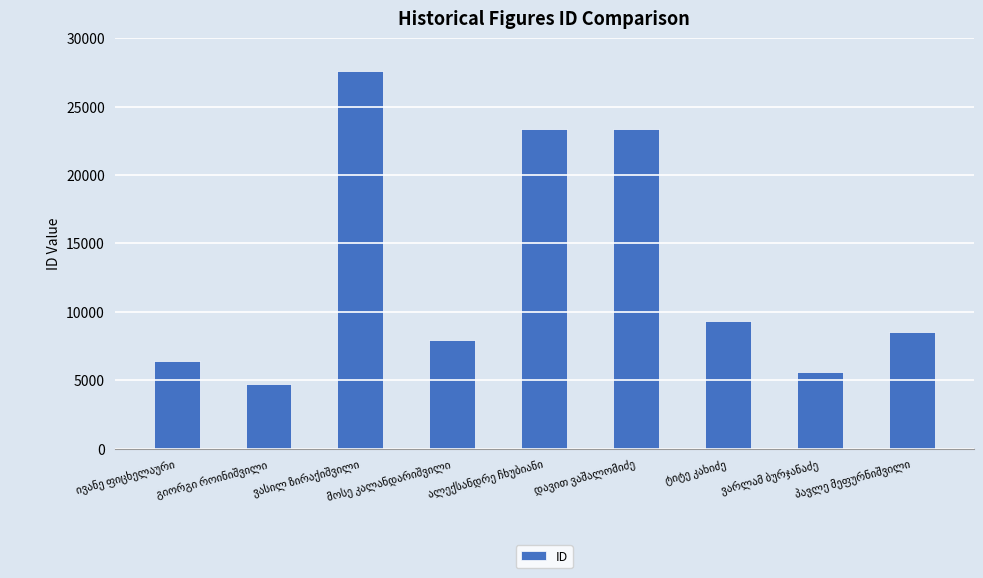

What is the difference between the maximum and minimum values?

22884